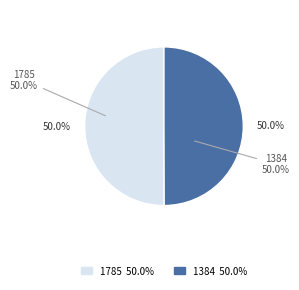

Rank the categories by value from highest to lowest.

1785, 1384